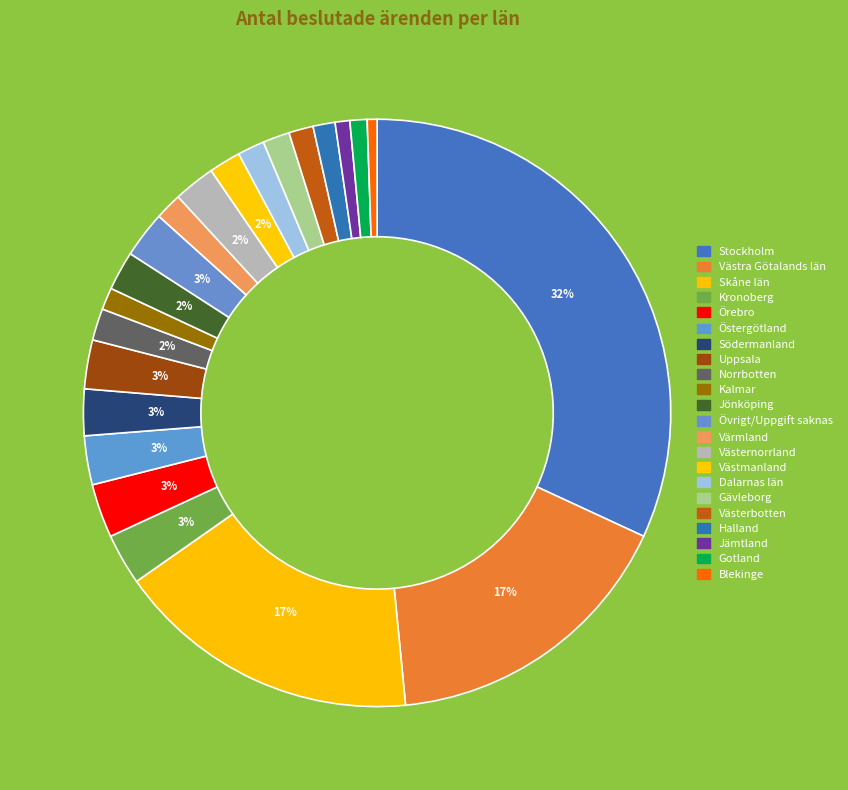

What is the largest slice in the pie chart?

Stockholm